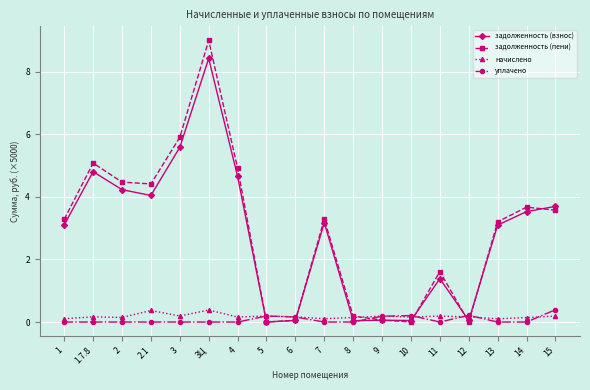

What is the total value across all series at 15?

7.9